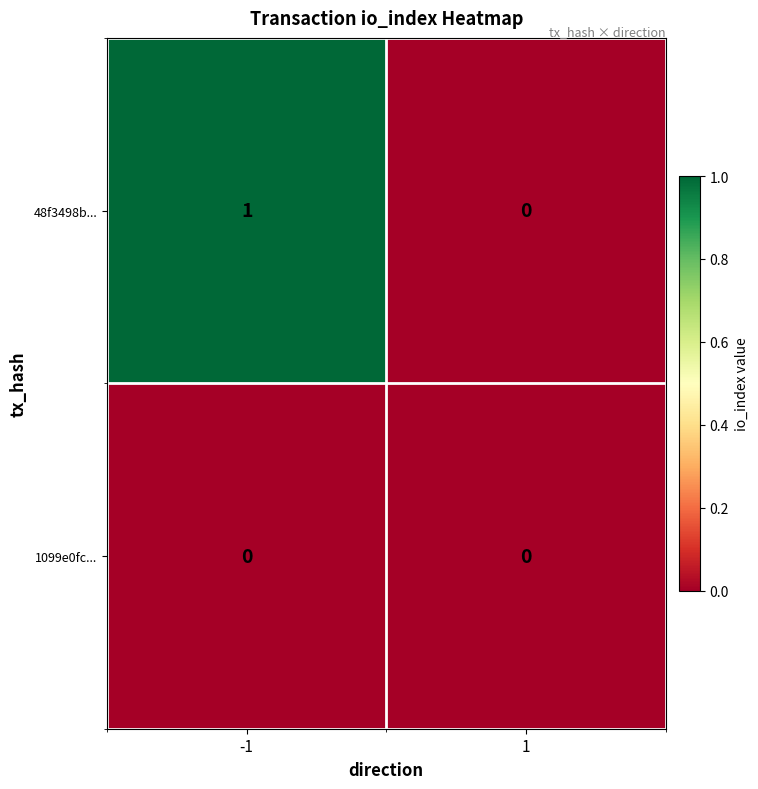

Rank the series by their maximum value, from lowest to highest.

1099e0fc..., 48f3498b...